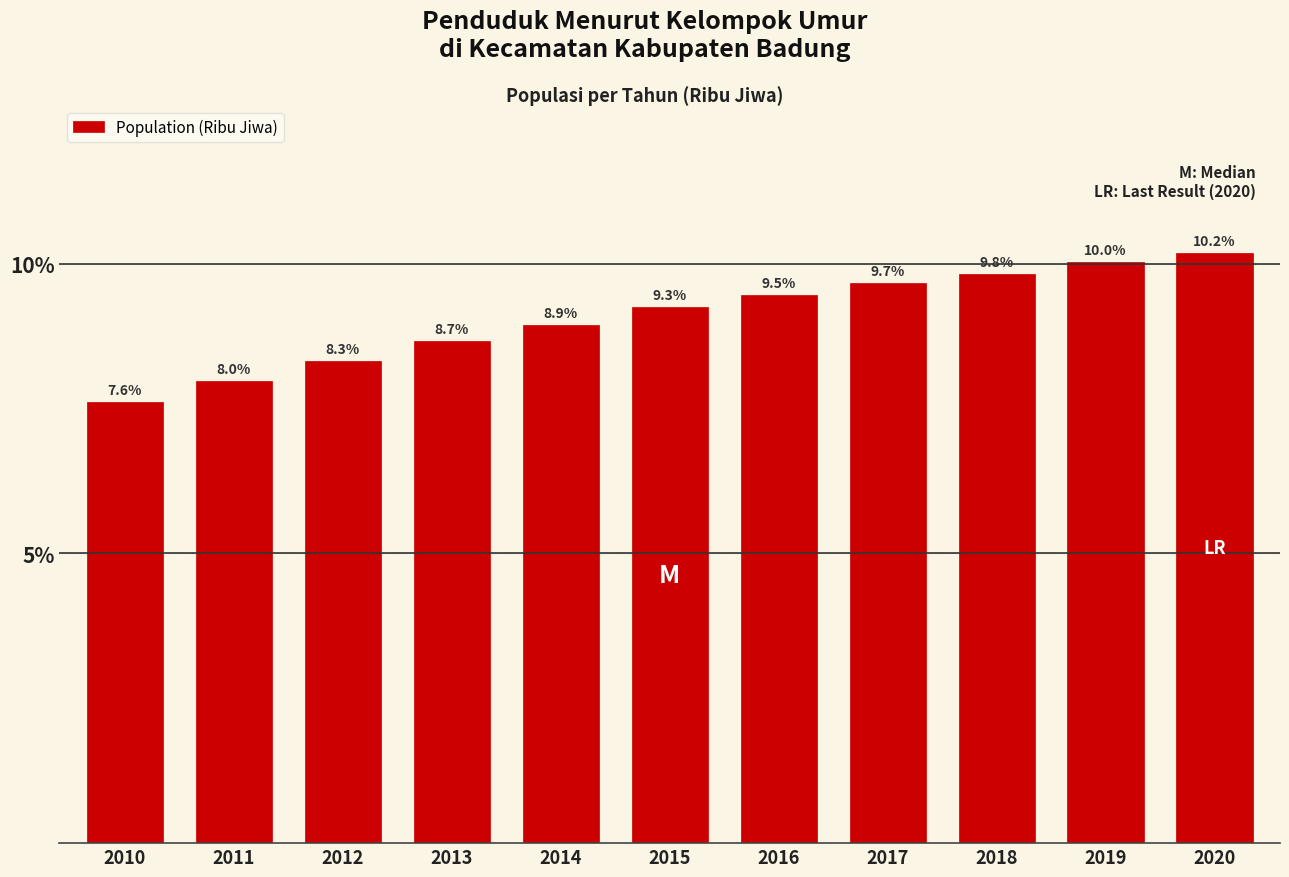

Reading left to right, transcribe all the data shown in this chart.

2010=7.6	2011=8.0	2012=8.3	2013=8.7	2014=8.9	2015=9.3	2016=9.5	2017=9.7	2018=9.8	2019=10.0	2020=10.2